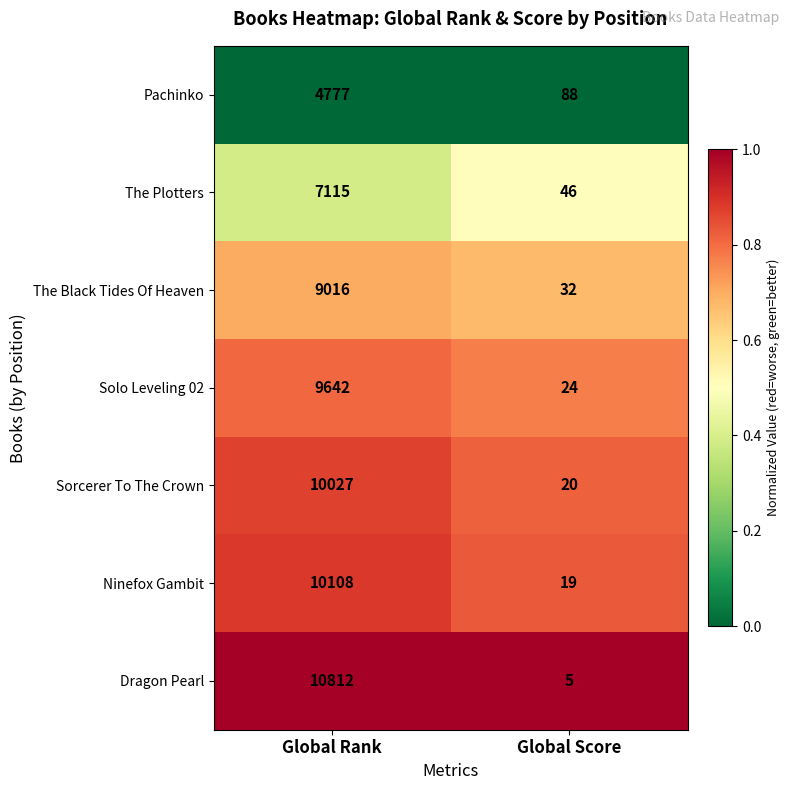

What value does the Pachinko series have at Global Score, to the nearest 100?

100